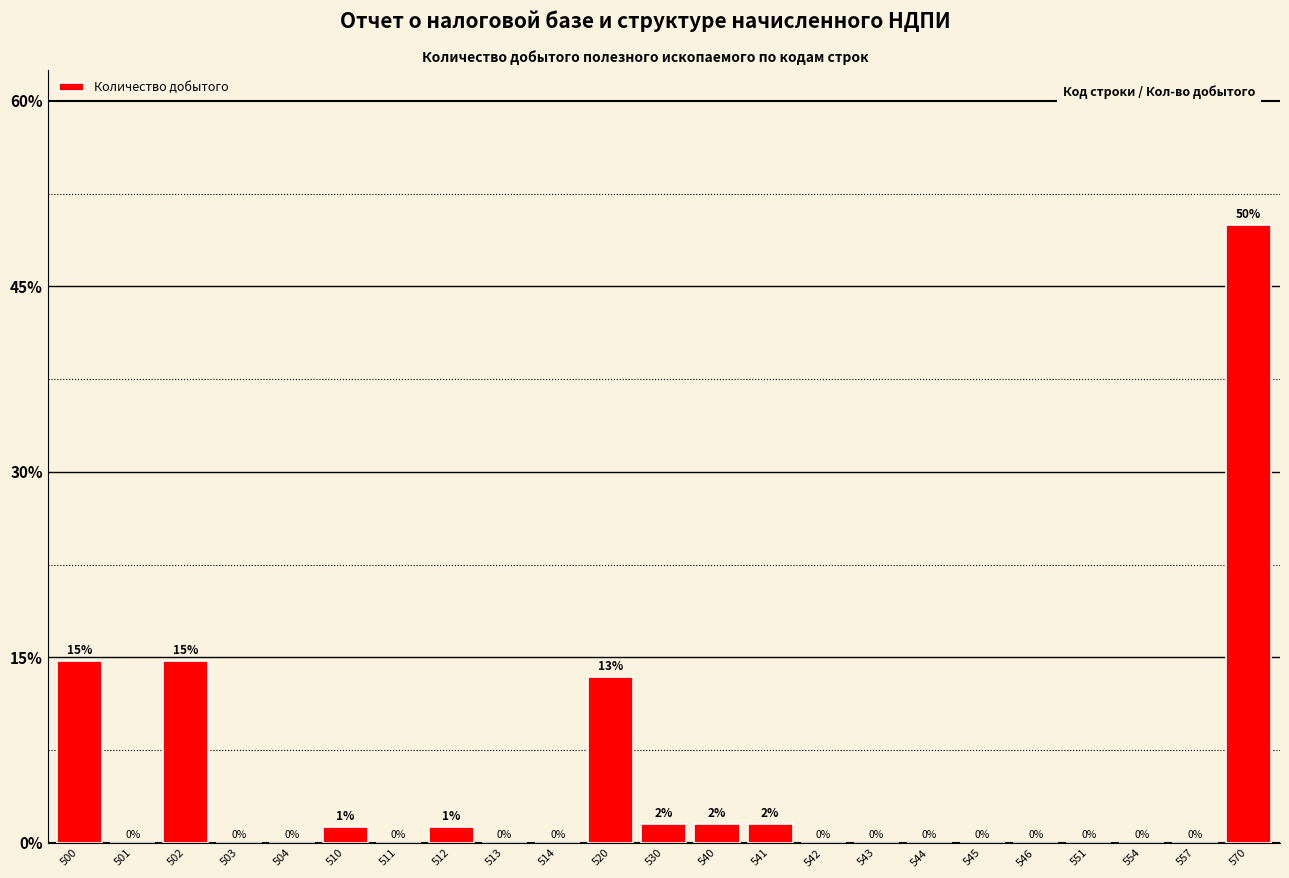

What is the maximum value shown in the chart?

50.0